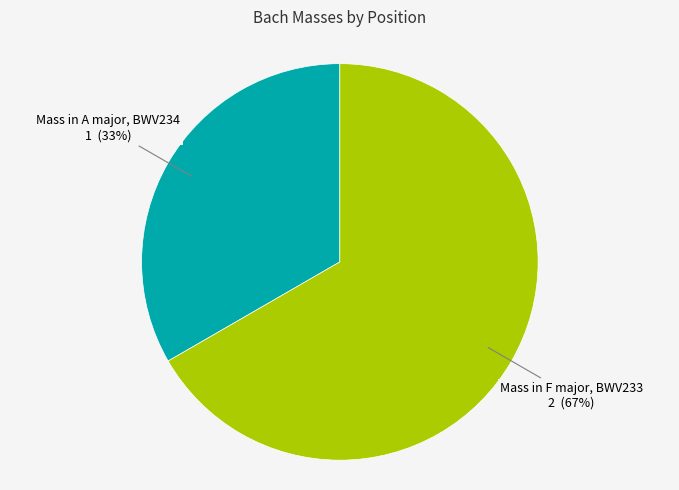

Do Mass in A major, BWV234 and Mass in F major, BWV233 together represent more than half of the pie?

Yes